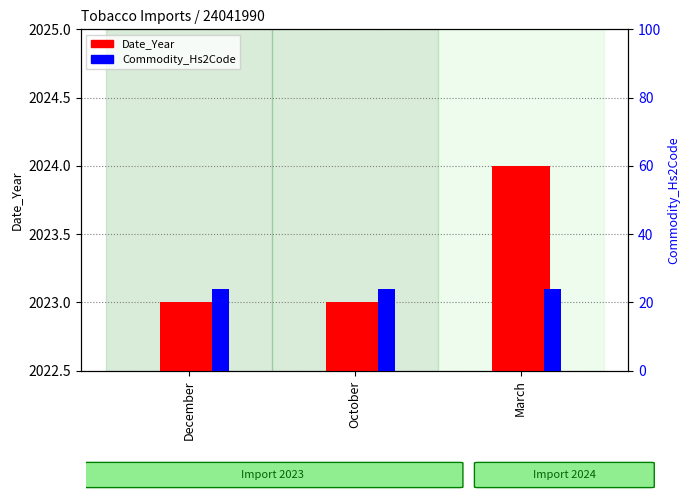

Count the number of data series in this chart.

2